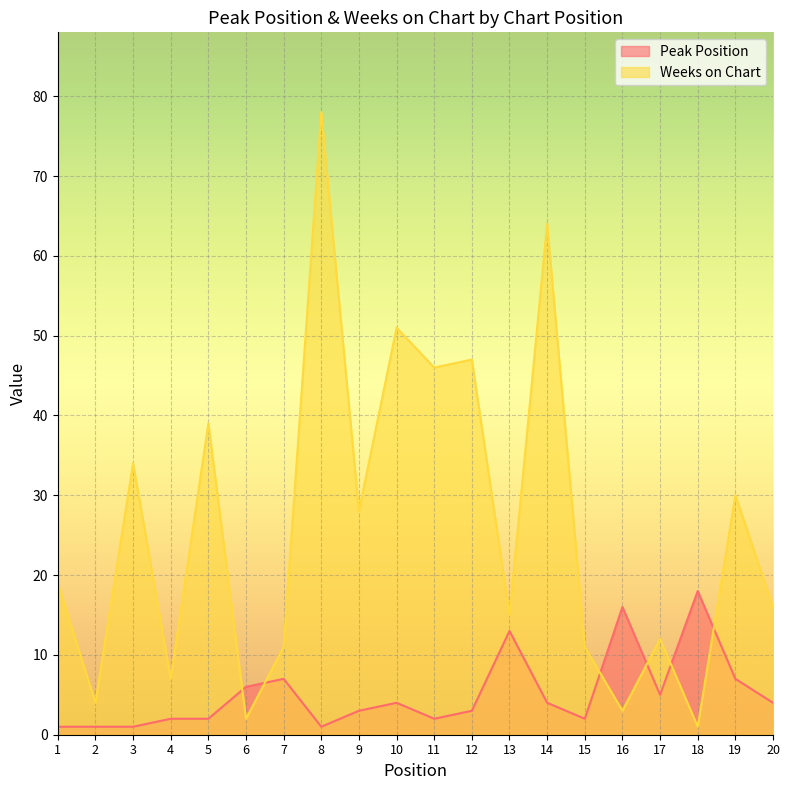

How many lines are shown in the chart?

2